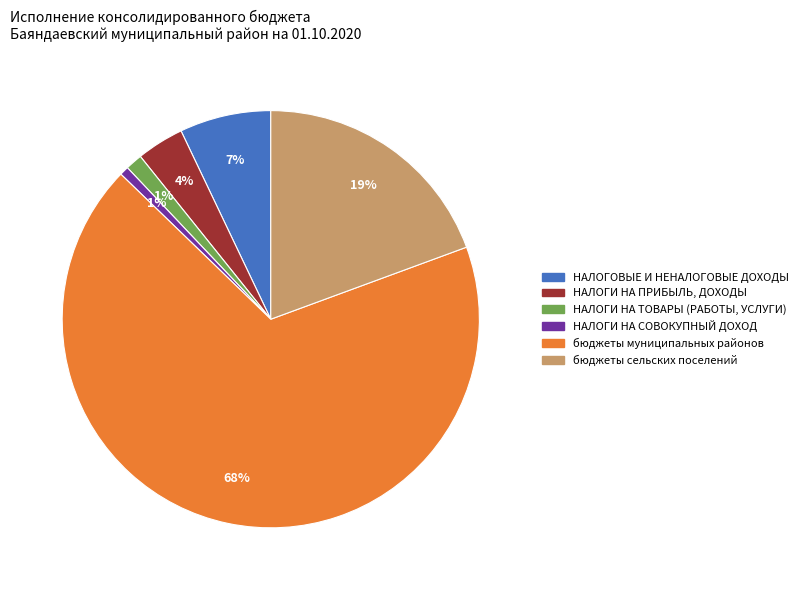

Does НАЛОГИ НА ТОВАРЫ (РАБОТЫ, УСЛУГИ) represent more than half of the total?

No